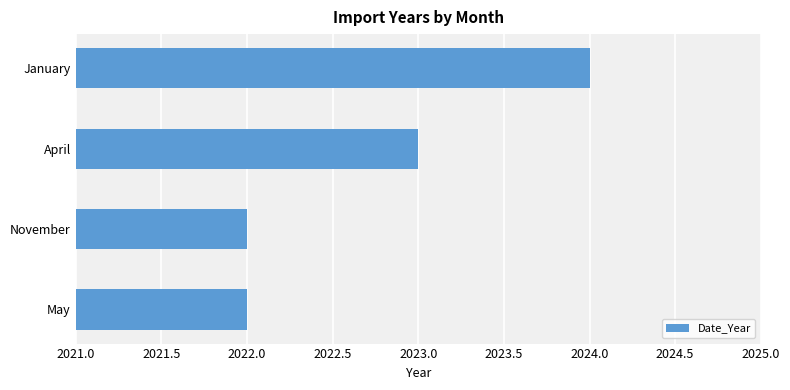

Is it true that the value at November is 593?

False